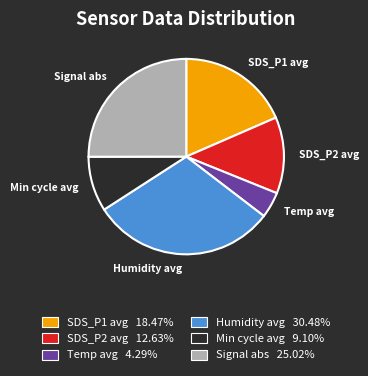

Does any single category account for the majority?

No